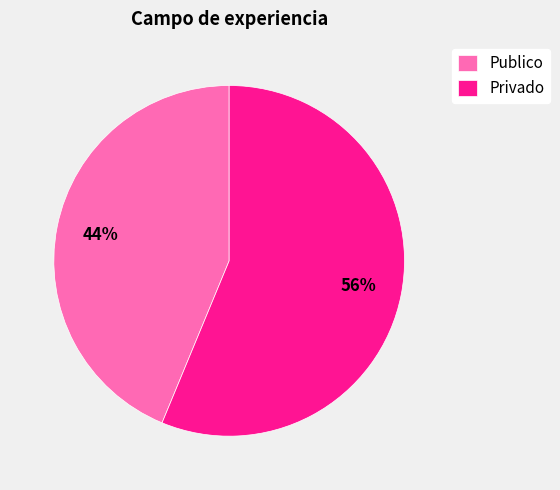

The Publico slice represents 52% of the pie. True or false?

False